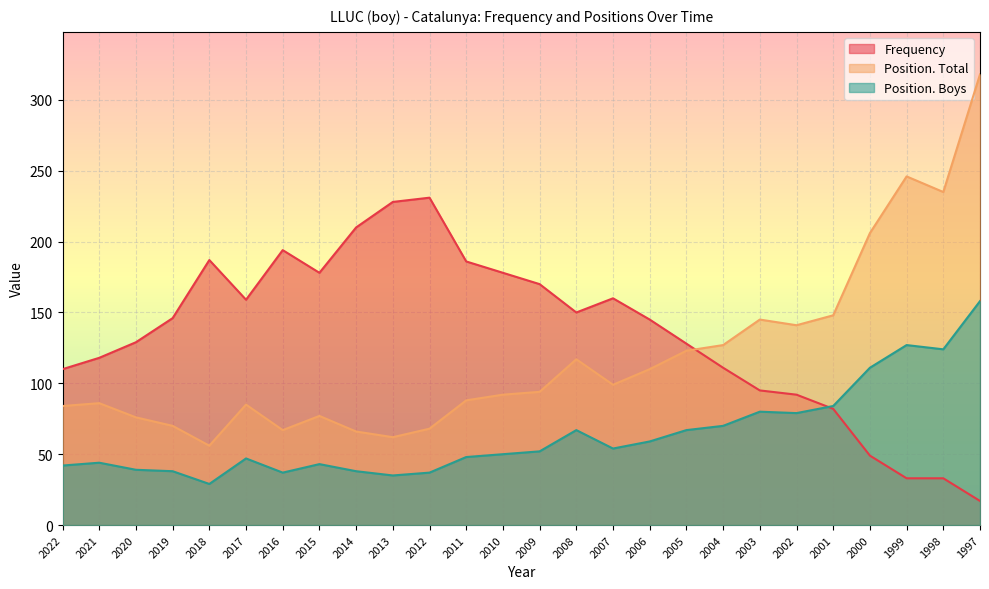

What is the smallest value displayed?

17